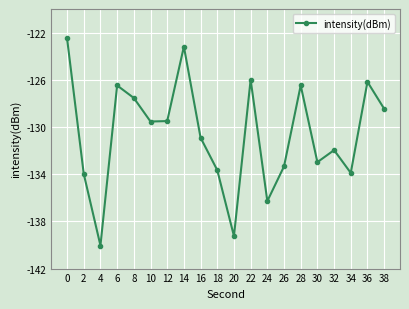

The chart shows a value of -90.9 at 2. True or false?

False